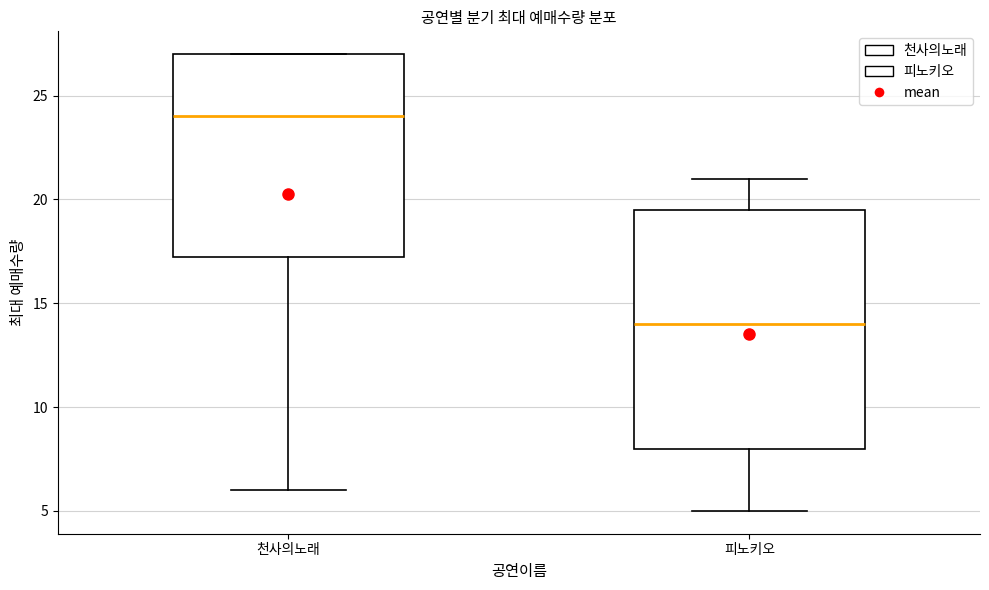

Which box is the tallest, from its lower edge to its upper edge?

피노키오